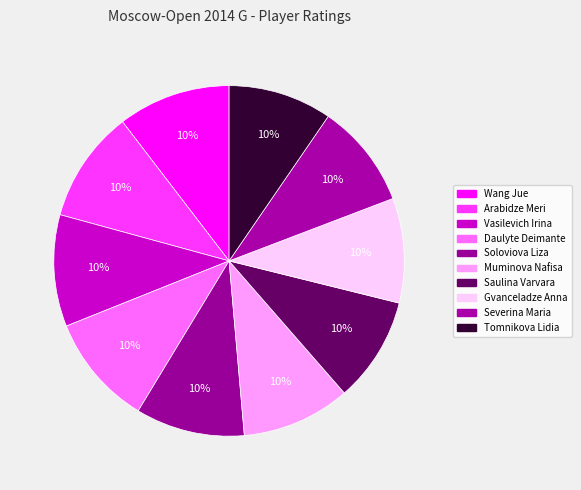

What percentage is the Soloviova Liza slice, to the nearest percent?

10%